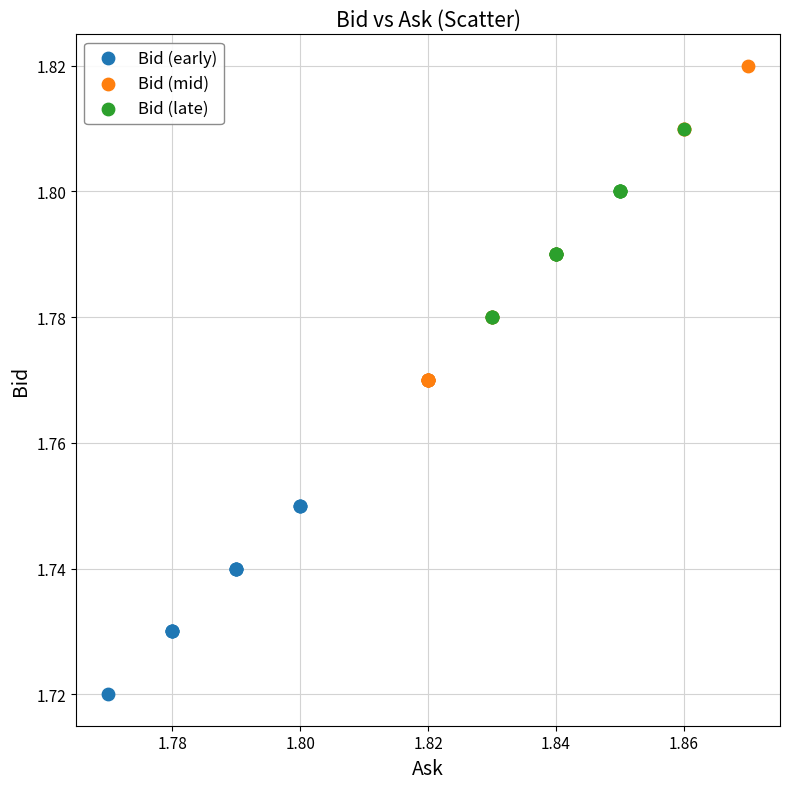

Which series reaches the maximum Y coordinate?

Bid (mid)